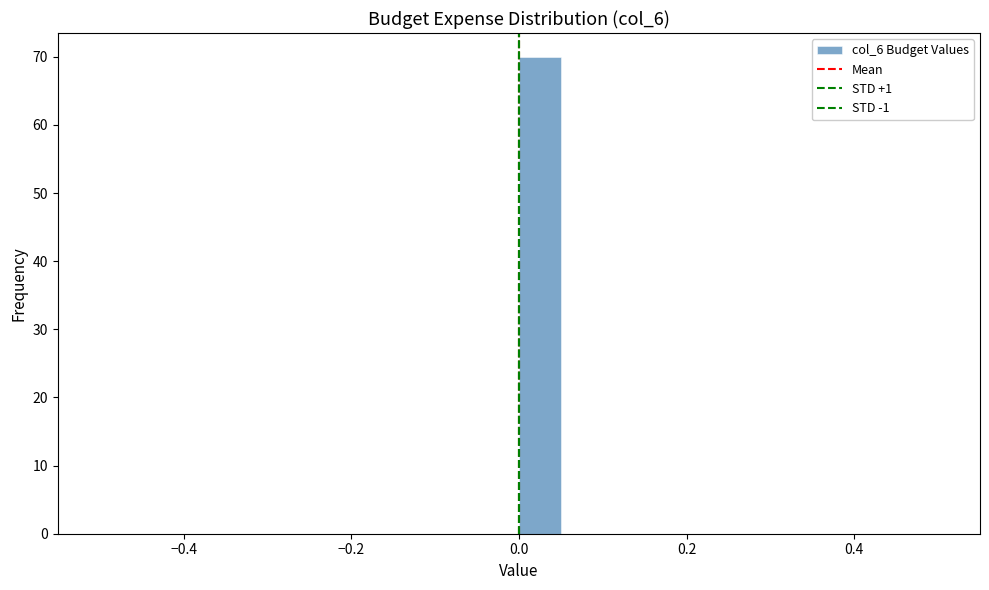

Read against the x-axis, roughly where is the centre of the tallest bar?

0.02